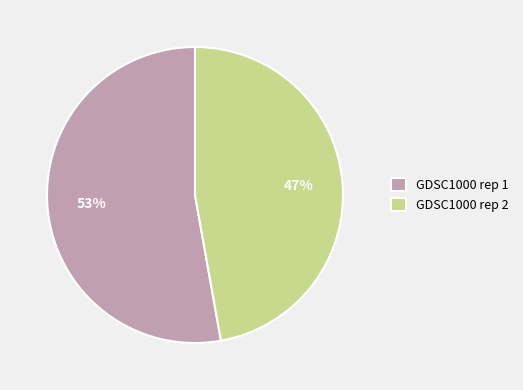

Is the sum of GDSC1000 rep 1 and GDSC1000 rep 2 greater than half?

Yes